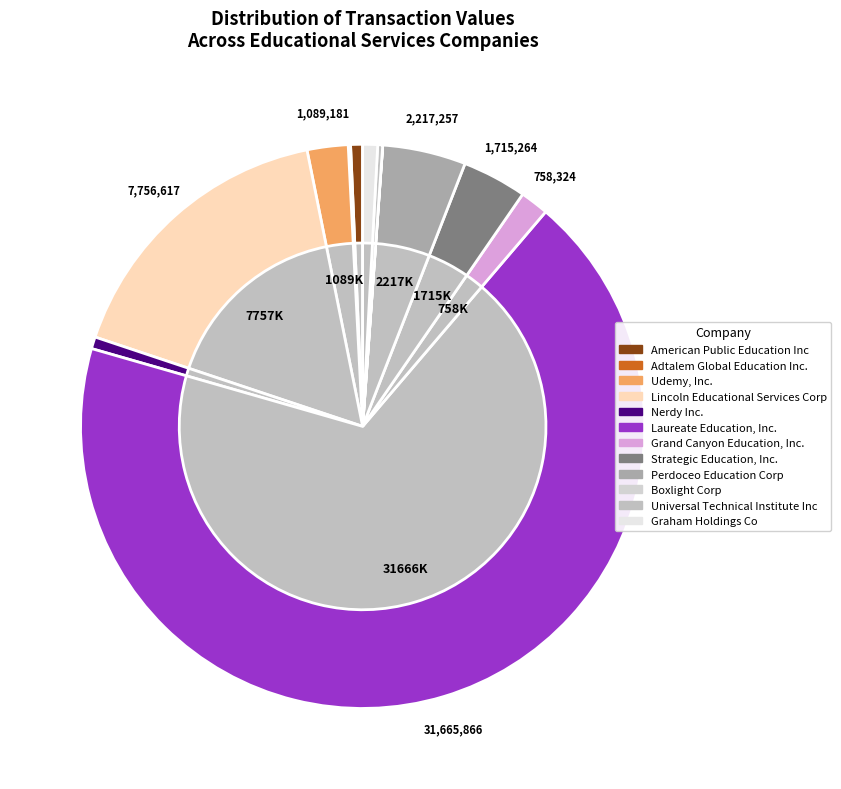

The Nerdy Inc. slice represents 14% of the pie. True or false?

False